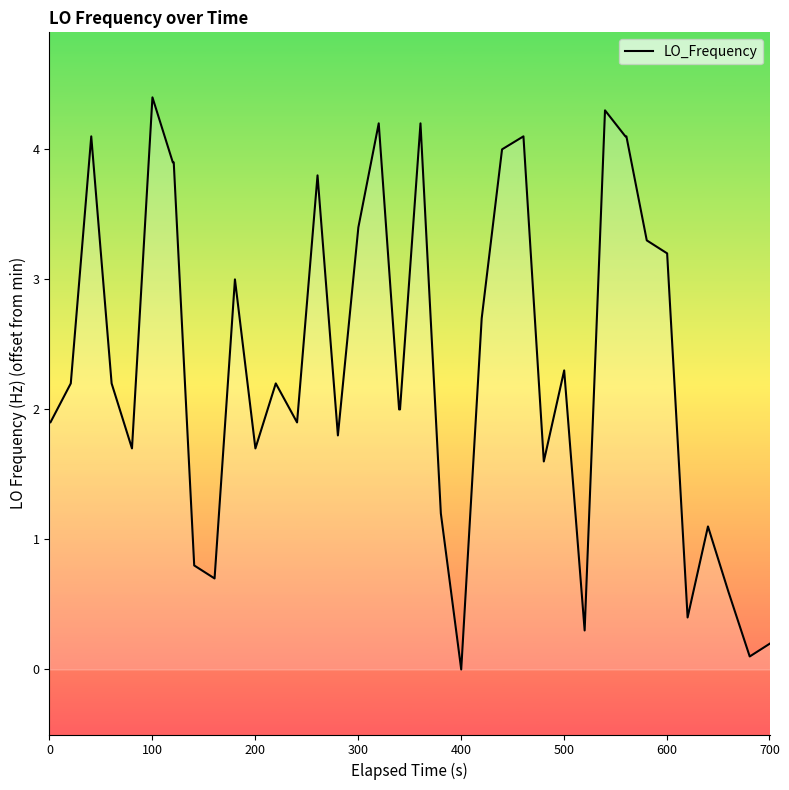

What is the difference between the maximum and minimum values?

4.4